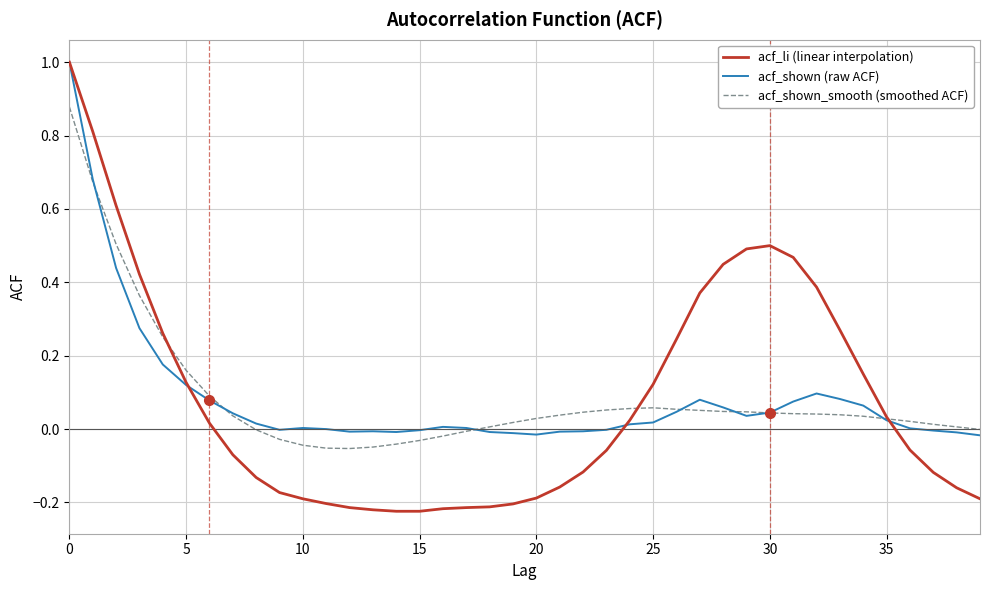

What is the highest value of the acf_shown (raw ACF) series?

1.0